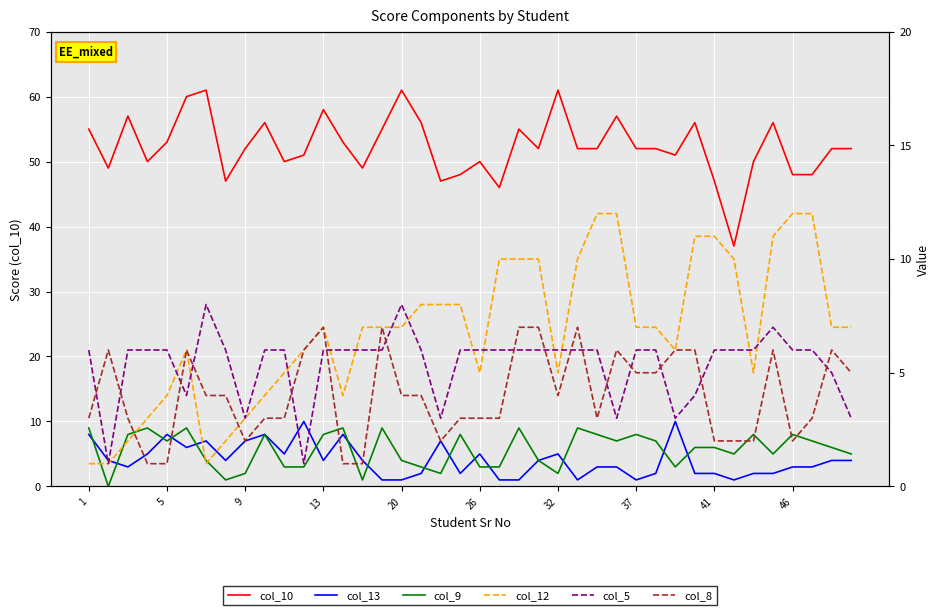

Is the value of col_9 at 26 greater than the value of col_13 at 12?

Yes